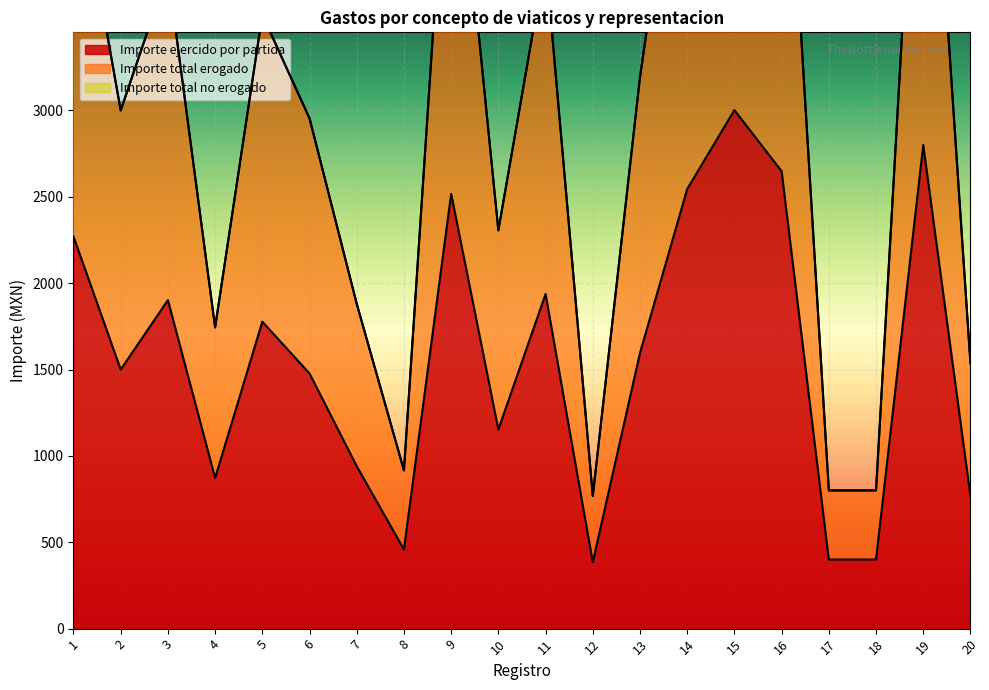

Rank the series at 14 from highest to lowest value.

Importe total erogado, Importe ejercido por partida